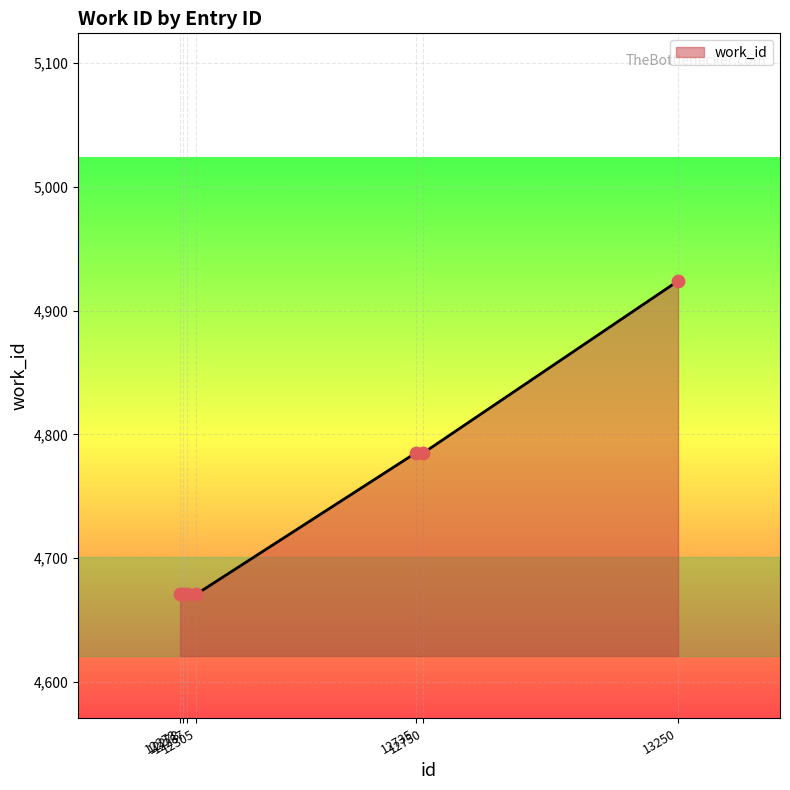

What is the minimum value shown in the chart?

4671